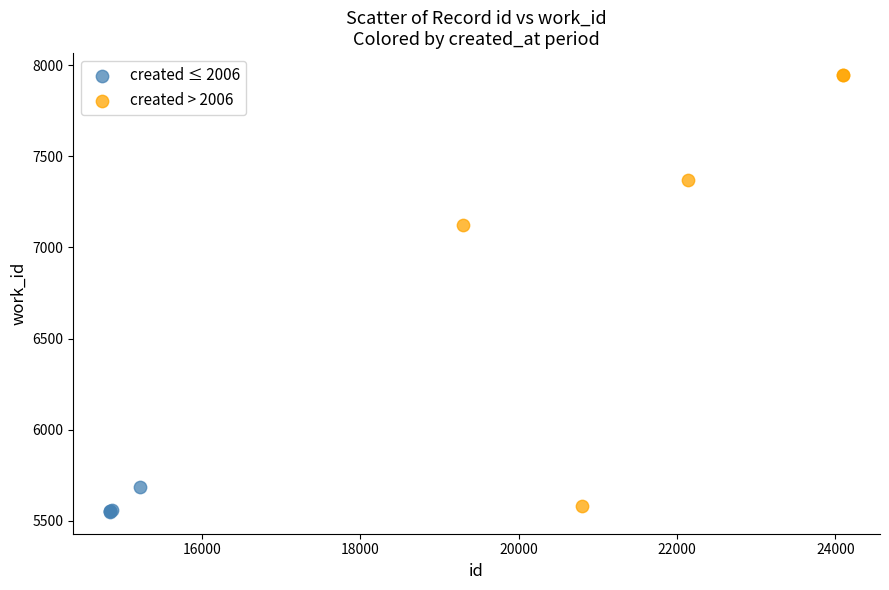

Which series reaches the maximum Y coordinate?

created > 2006